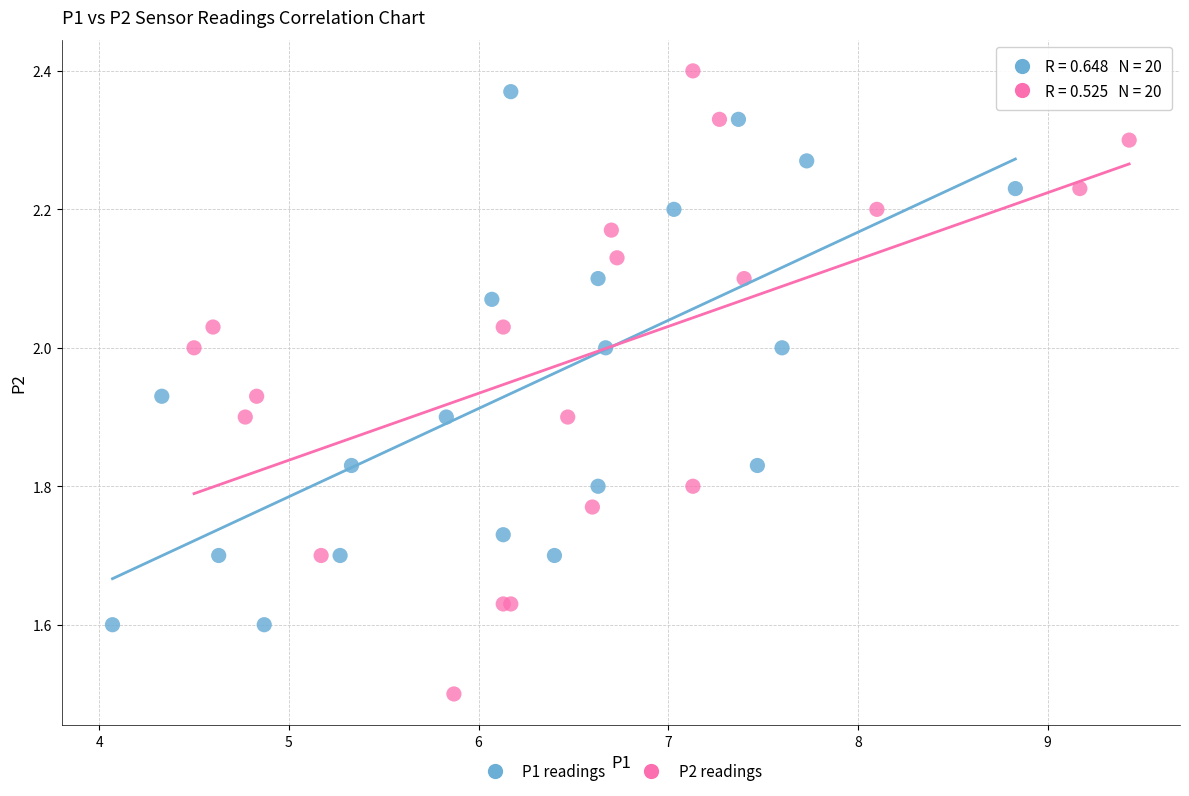

What are all the series names shown in the legend?

P1 readings, P2 readings